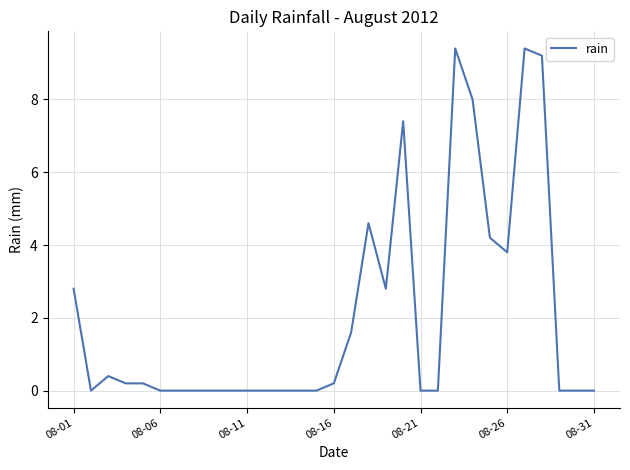

Is this an area chart (filled region under the line)?

No